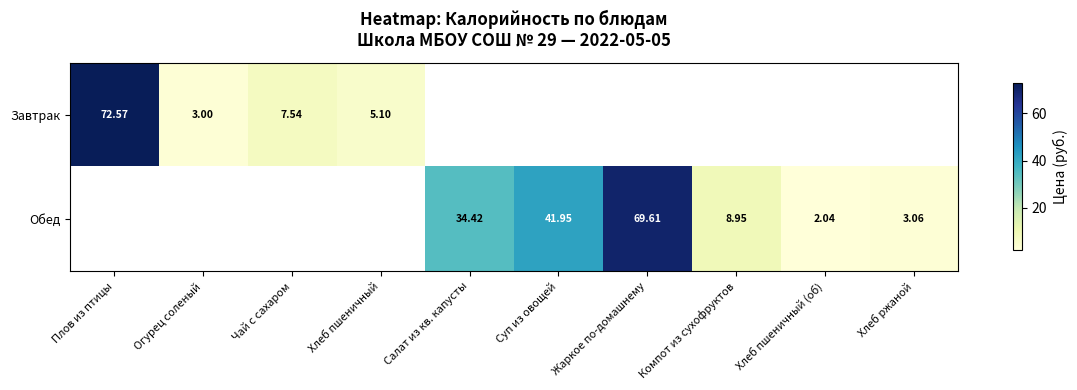

Is the value of Завтрак at Плов из птицы greater than the value of Обед at Жаркое по-домашнему?

Yes